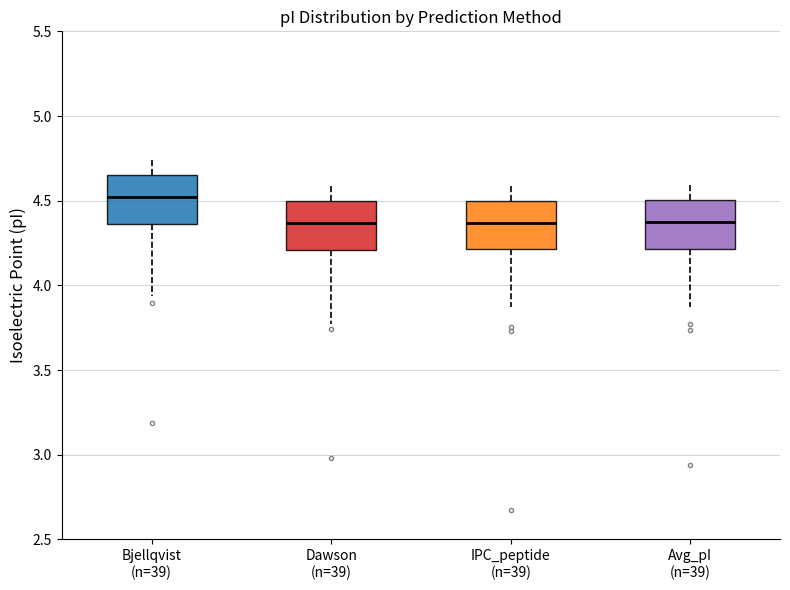

Where does the upper whisker of the box for Dawson (n=39) end on the y-axis? The values are not printed on the chart, so give them approximately, as read against the axis.

4.60